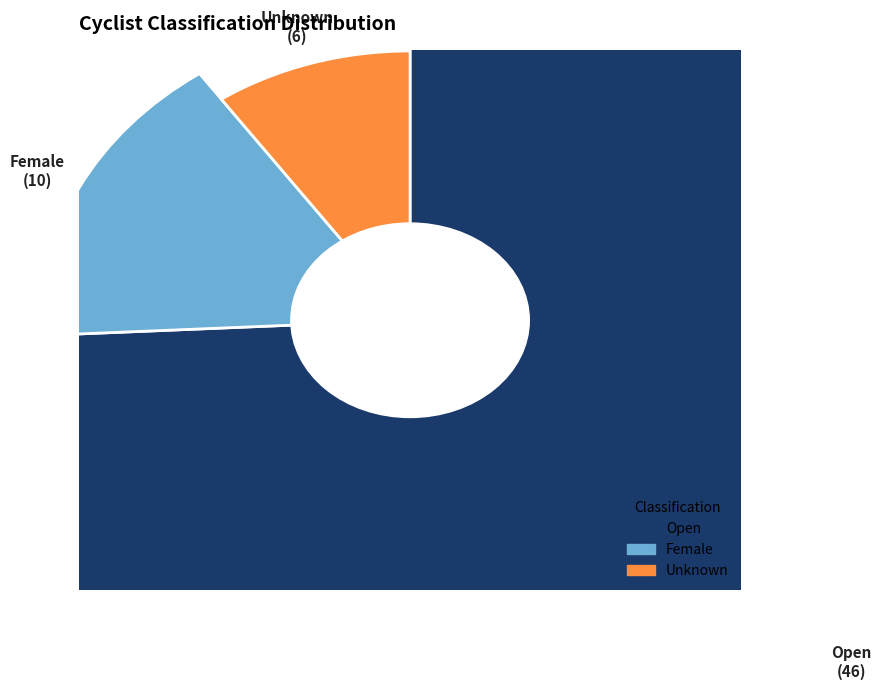

Rank the categories by value from lowest to highest.

Unknown, Female, Open